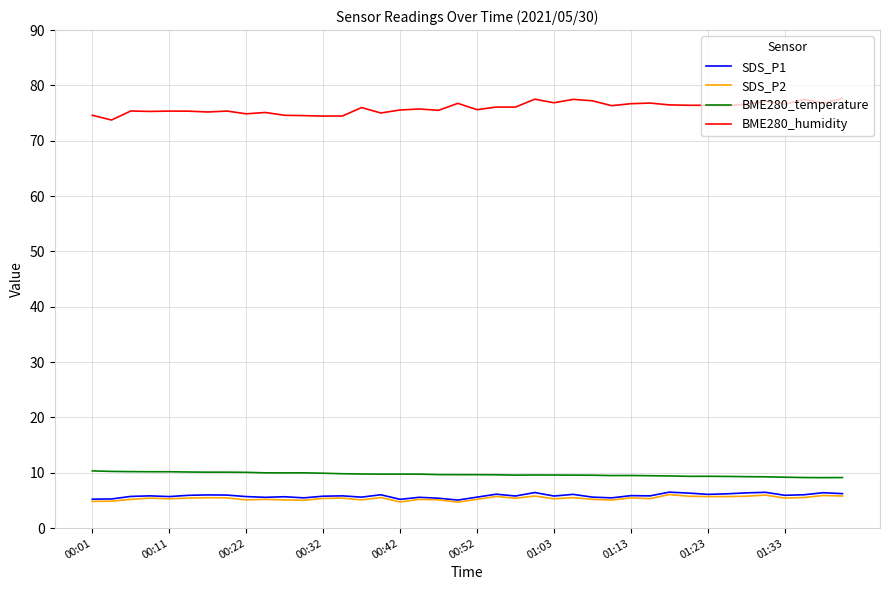

True or false: BME280_humidity and BME280_temperature intersect in this chart.

False